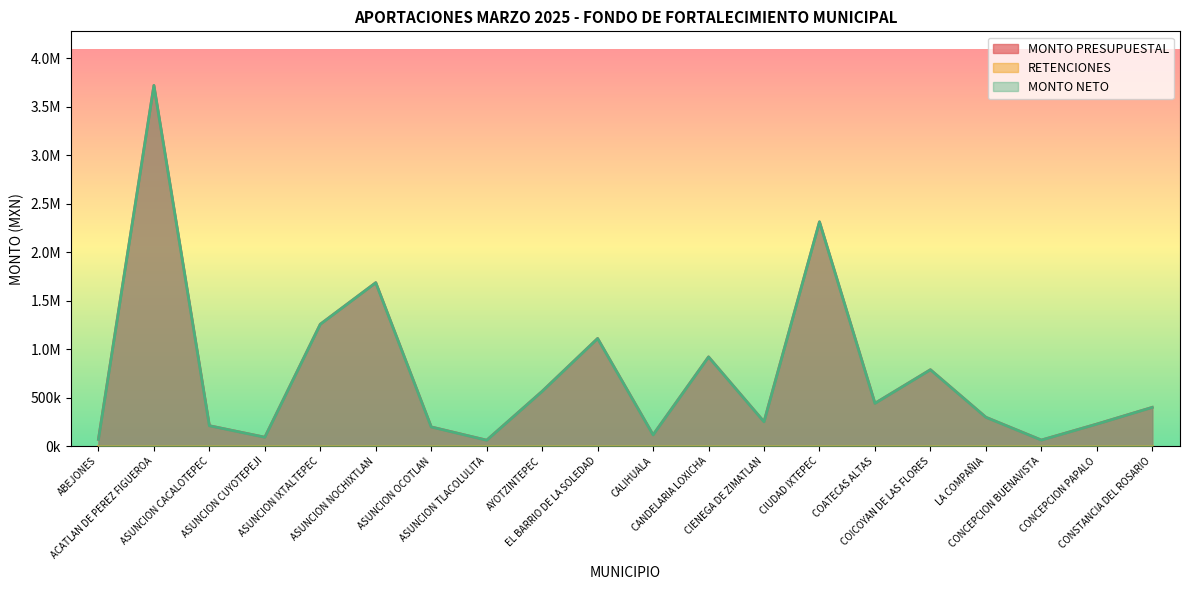

True or false: MONTO PRESUPUESTAL has a value of 48189.8 at ABEJONES.

False